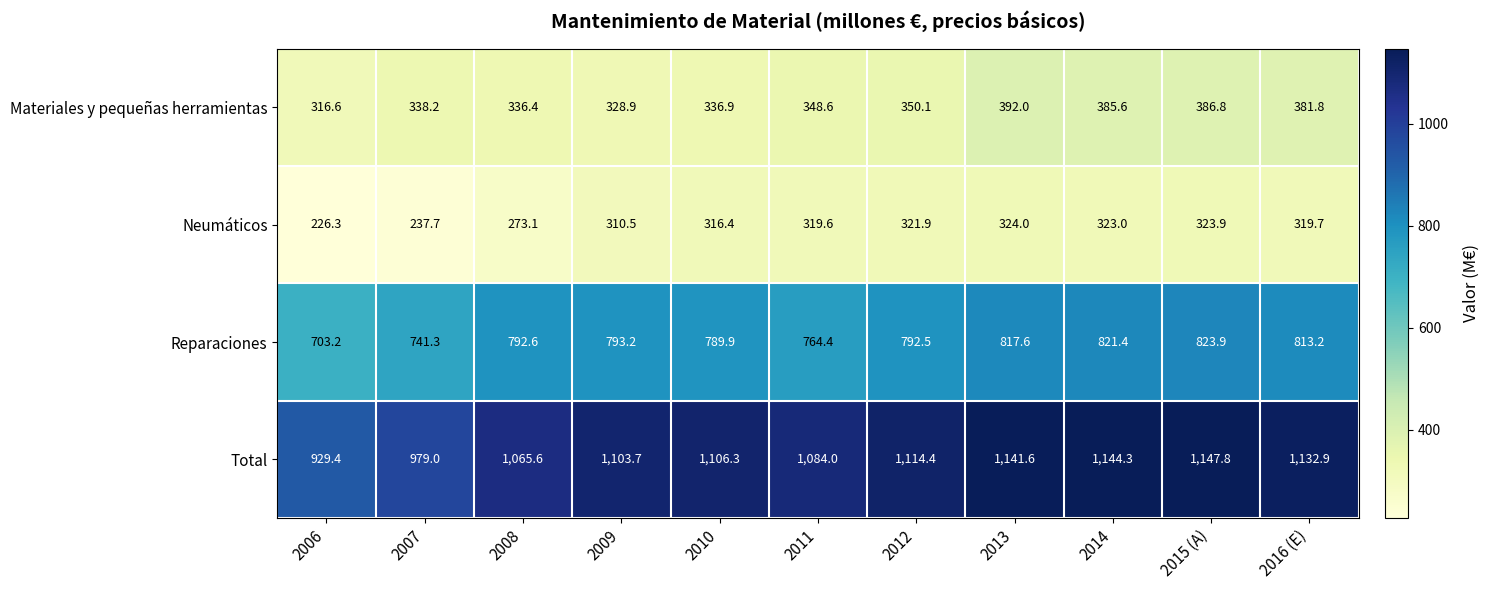

At which label is Materiales y pequeñas herramientas closest to 354?

2012